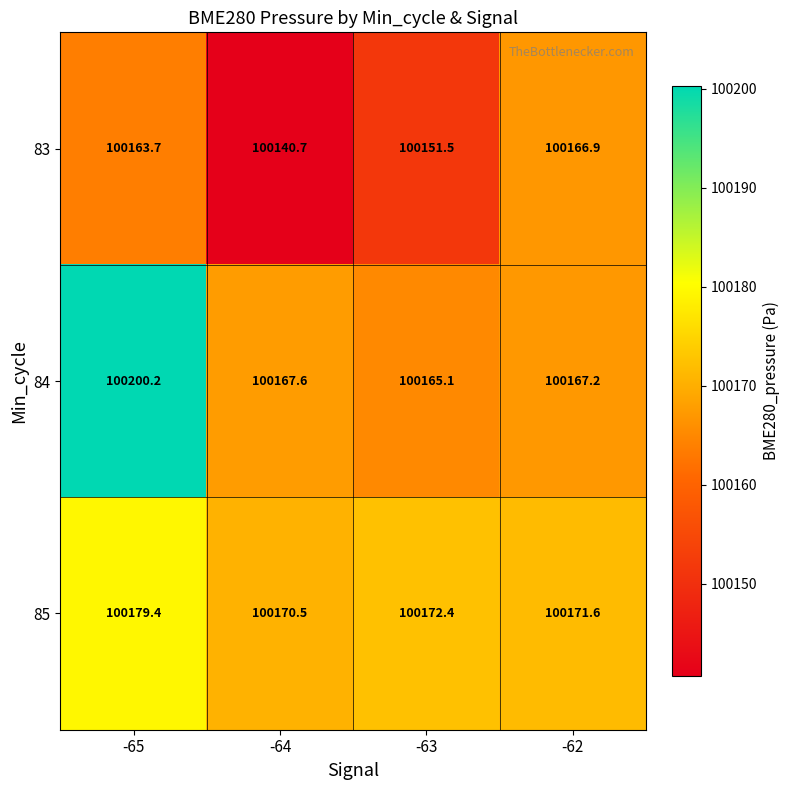

What is the sum of all 84 values?

400700.1